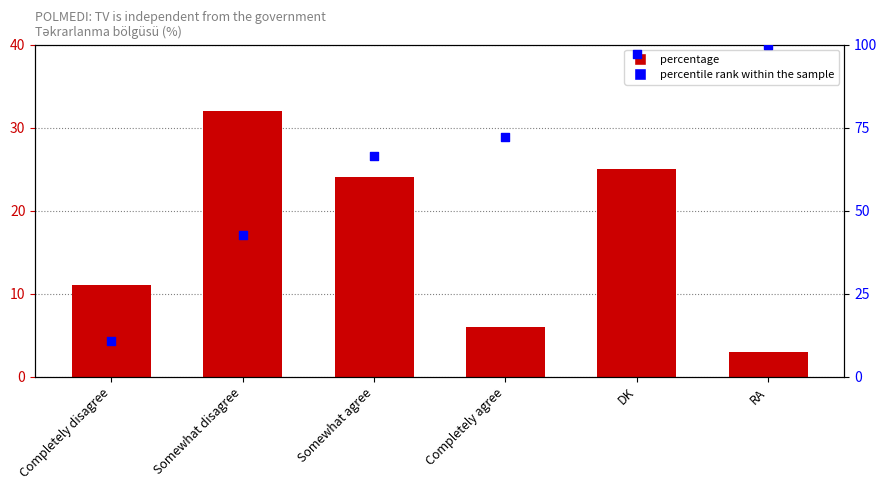

Is the value of percentage at Completely disagree greater than the value of percentile rank within the sample at Somewhat agree?

No